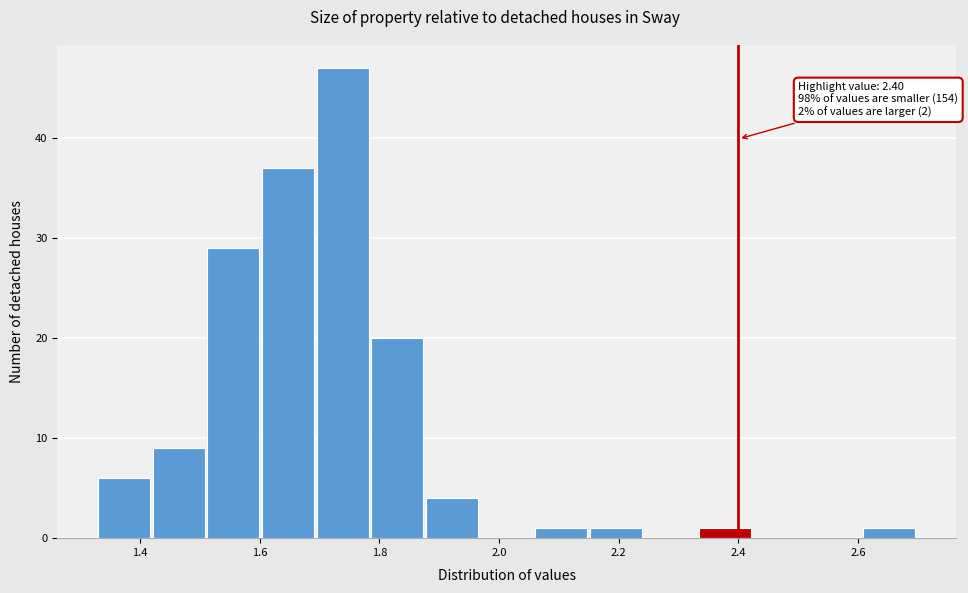

Which range on the x-axis has the tallest bar?

1.70 to 1.78